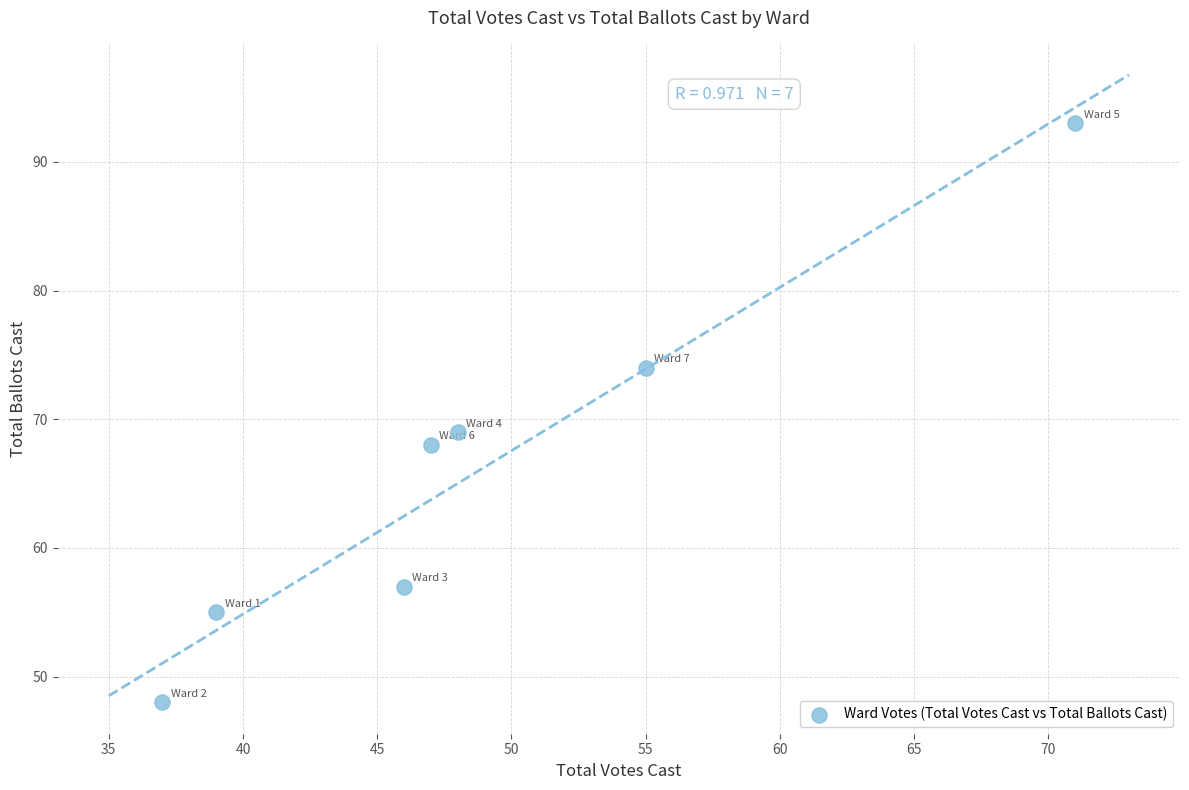

What Y value in the scatter plot is closest to 70?

69